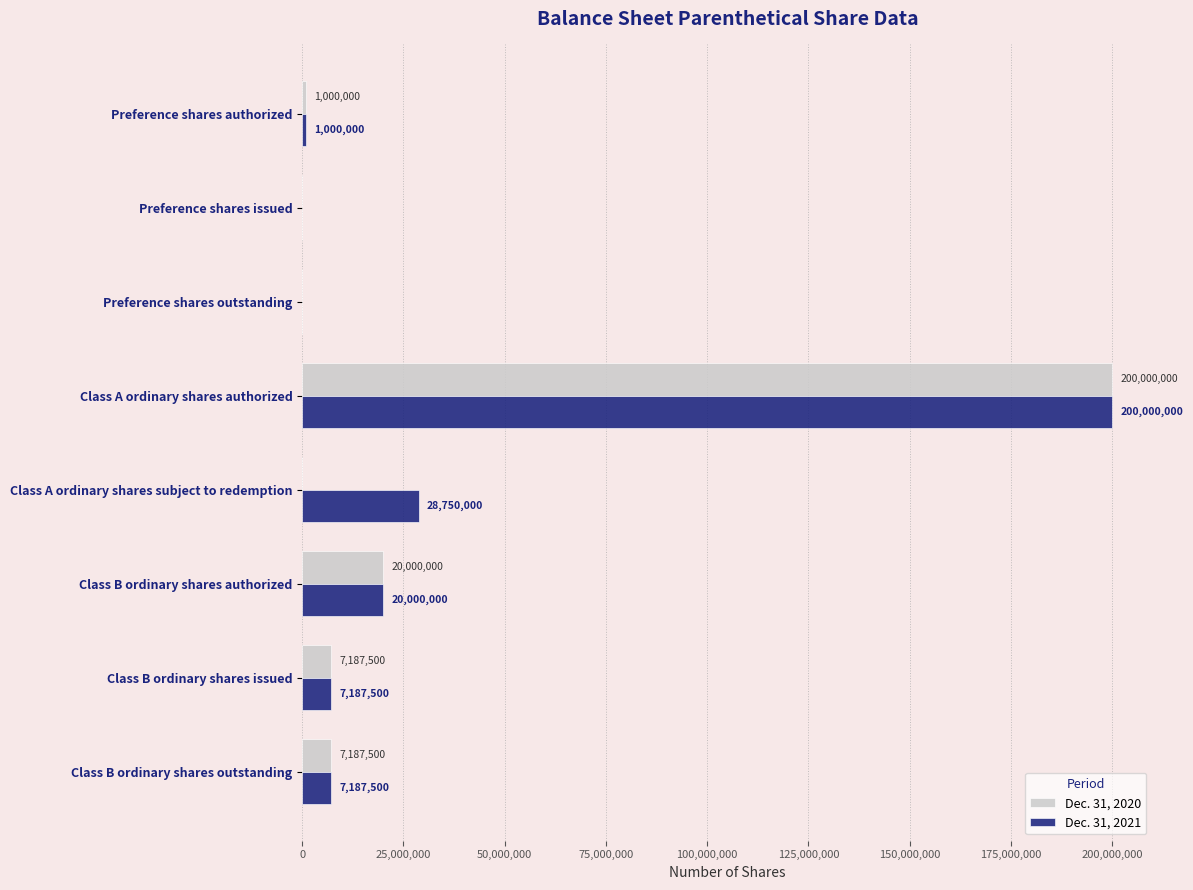

Is it true that Dec. 31, 2021 equals 318780502 at Class A ordinary shares authorized?

False